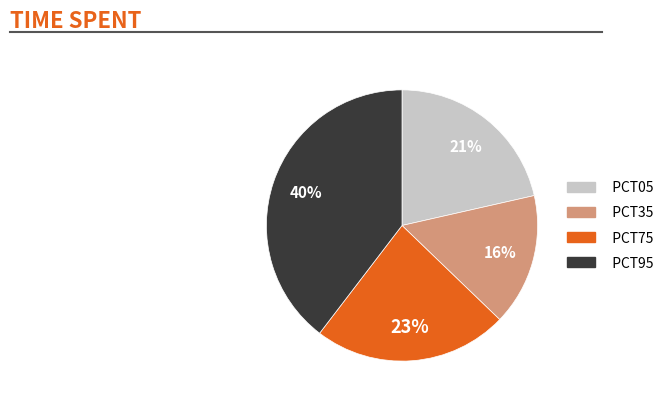

Is there a majority slice in this chart?

No